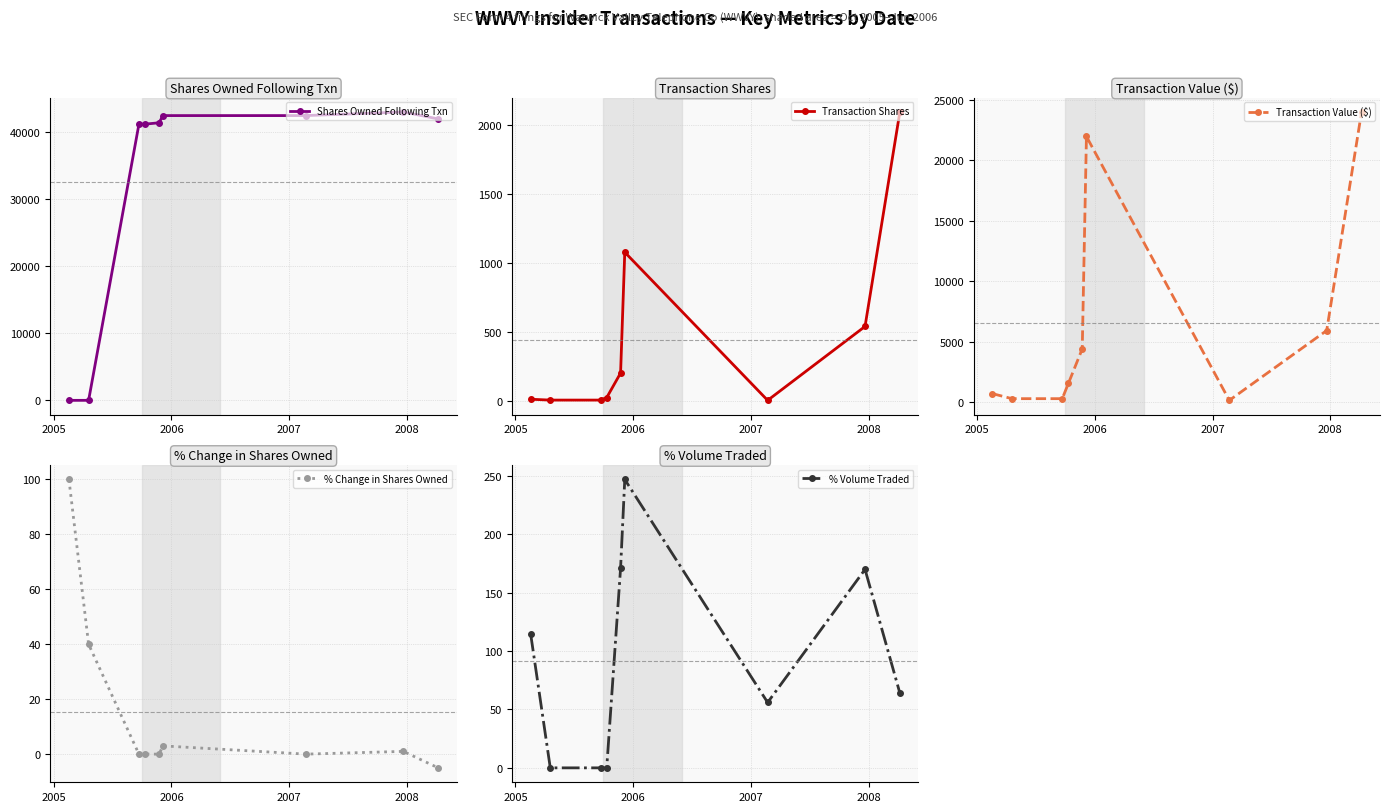

True or false: Transaction Shares has more than 2 interior local peaks.

False